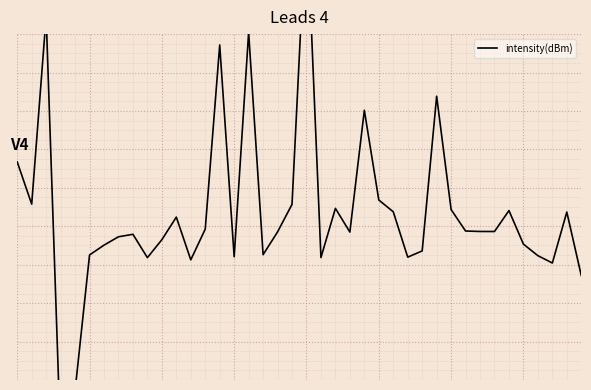

True or false: the data shows 0.2 at 34.

False